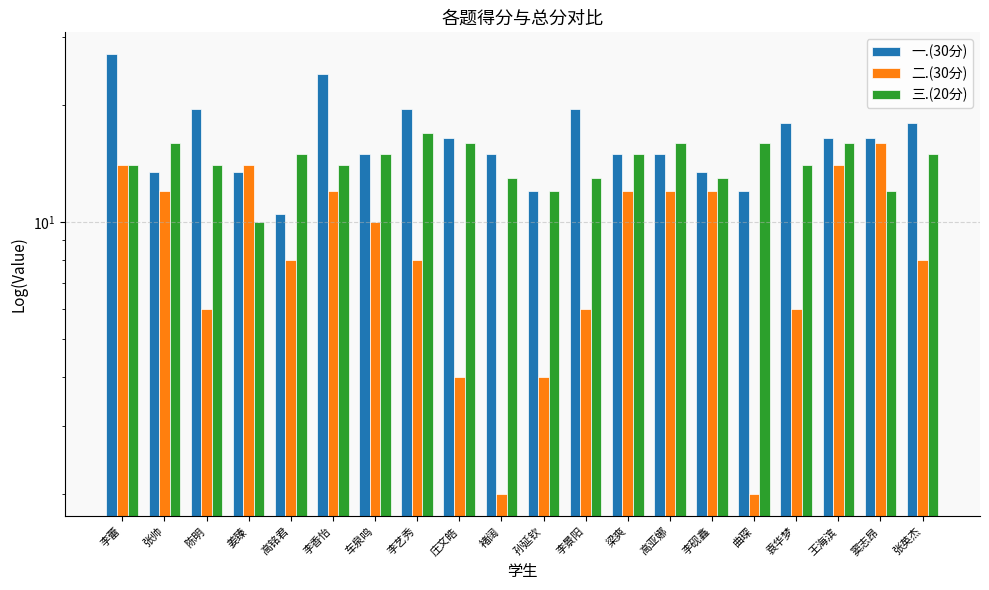

How many bars are there in total?

60